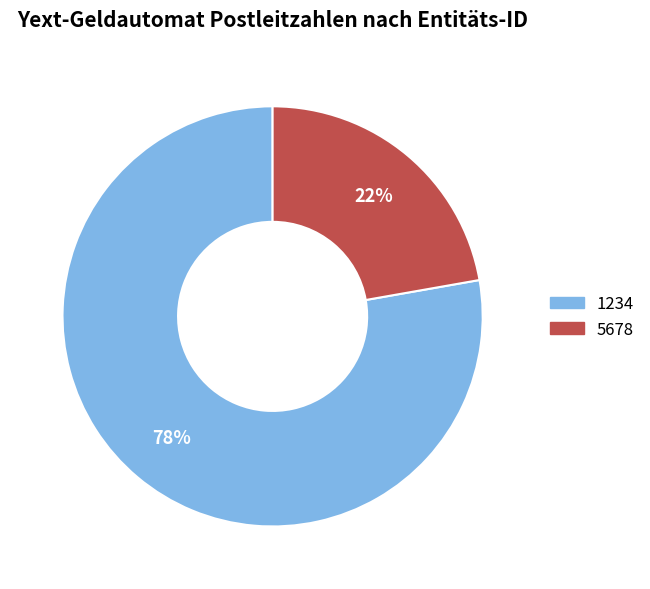

True or false: 5678 accounts for 37% of the total.

False